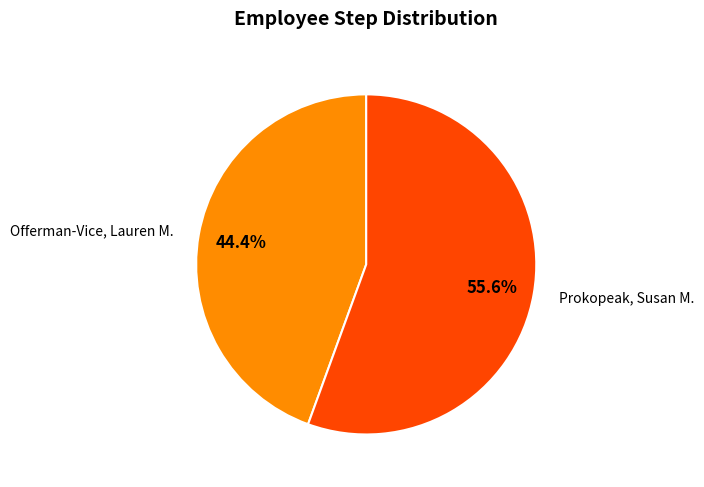

Combined, what portion of the pie is Offerman-Vice, Lauren M. and Prokopeak, Susan M.?

100.0%